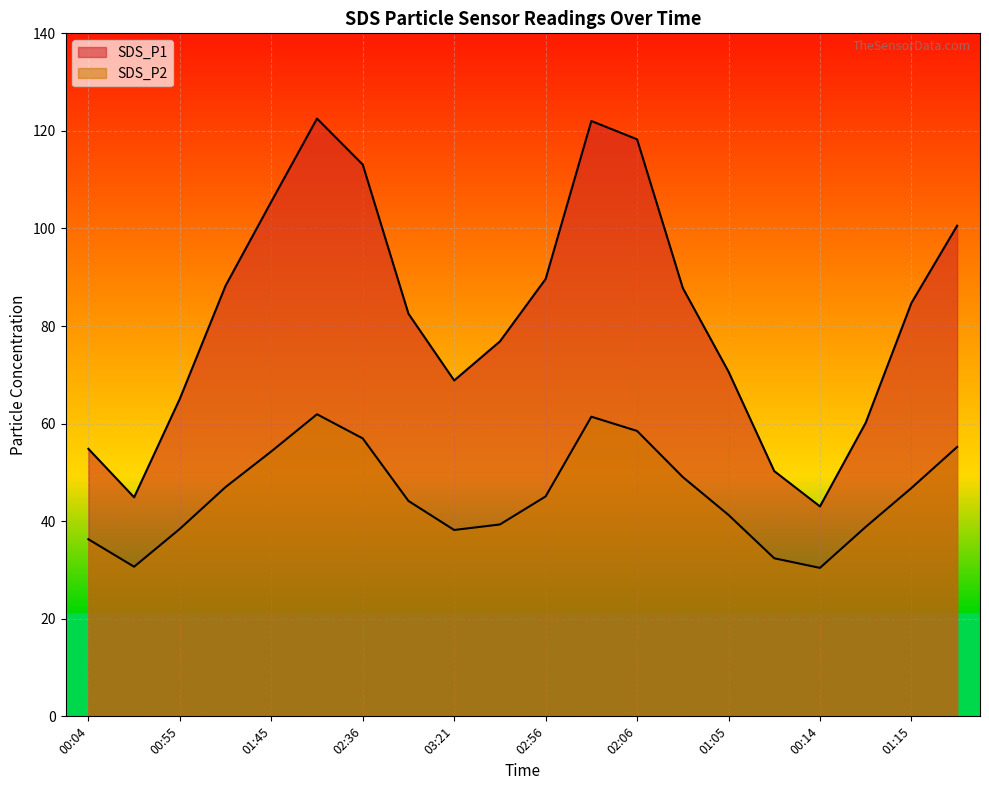

Does the chart display data point markers on the line(s)?

No